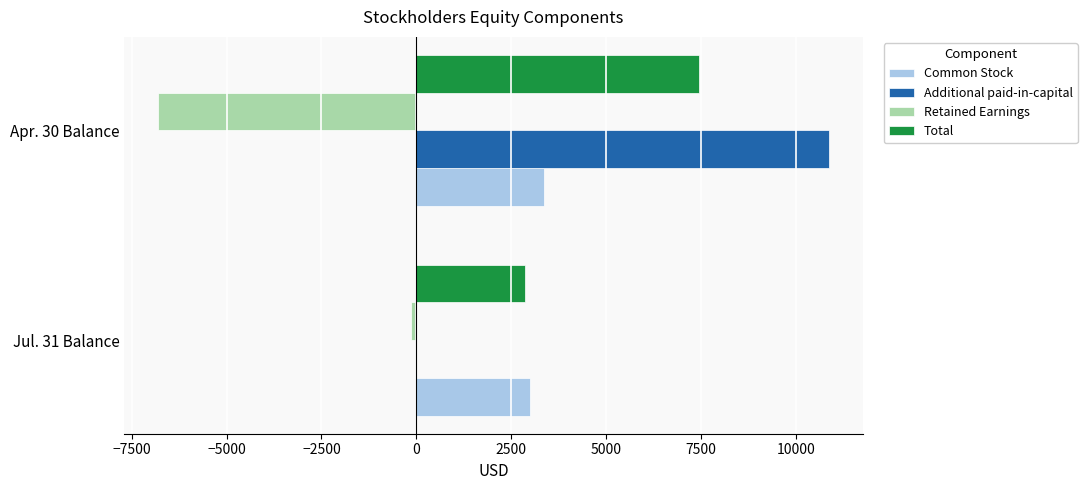

The value of Additional paid-in-capital at Jul. 31 Balance is 0. True or false?

True